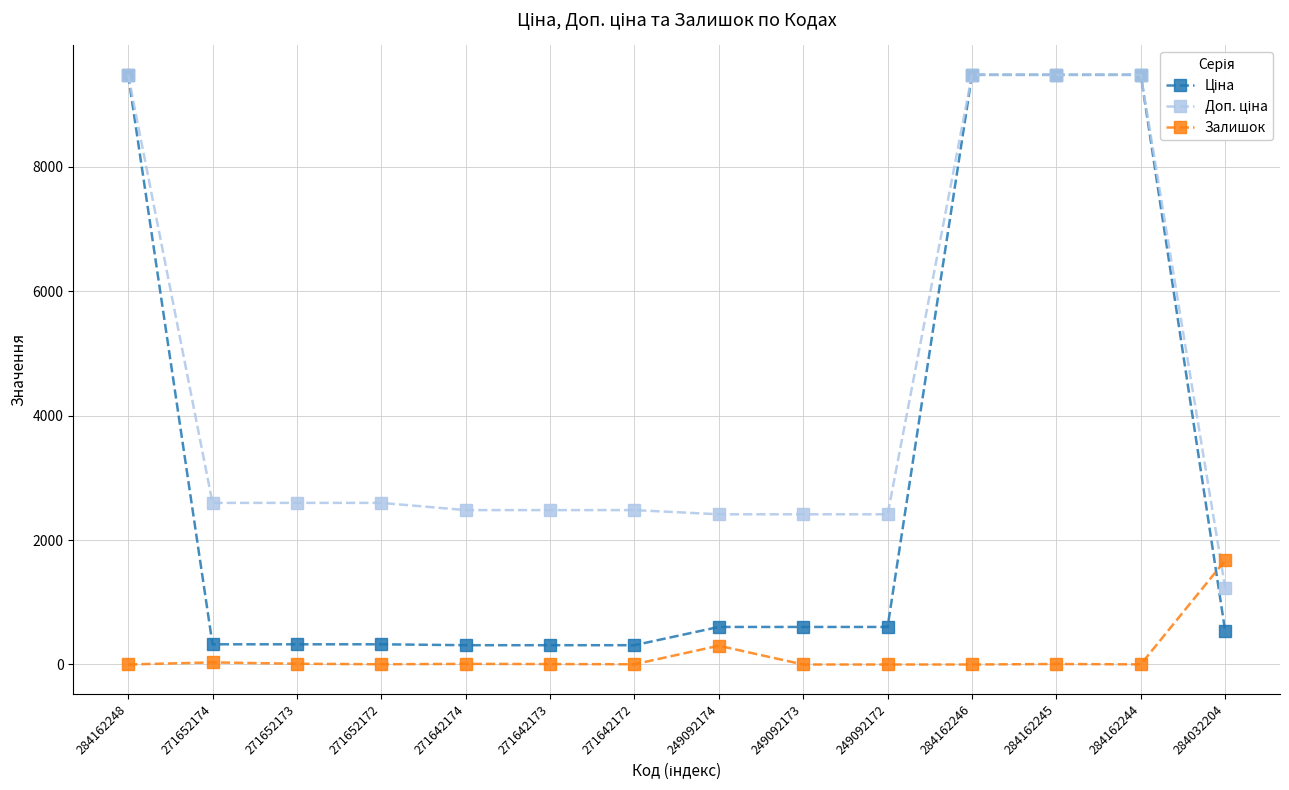

At which label is Залишок closest to 837?

249092174